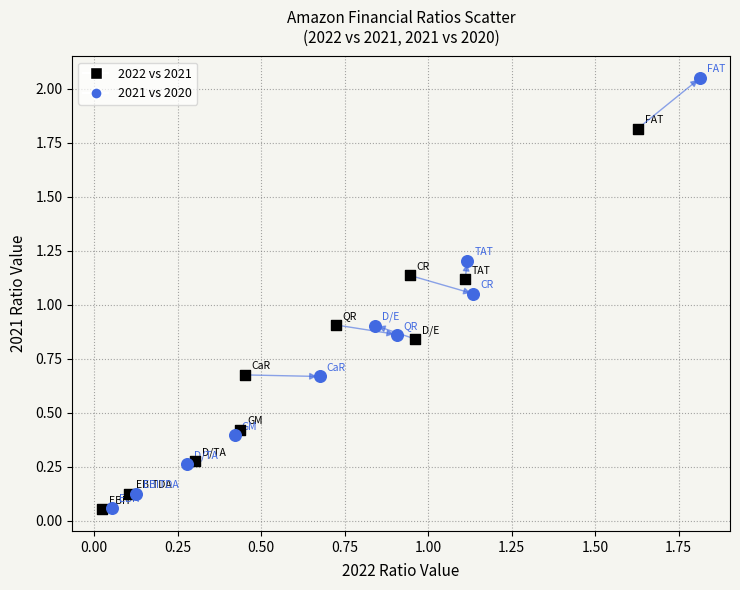

Which series has the largest Y range (max minus min)?

2021 vs 2020